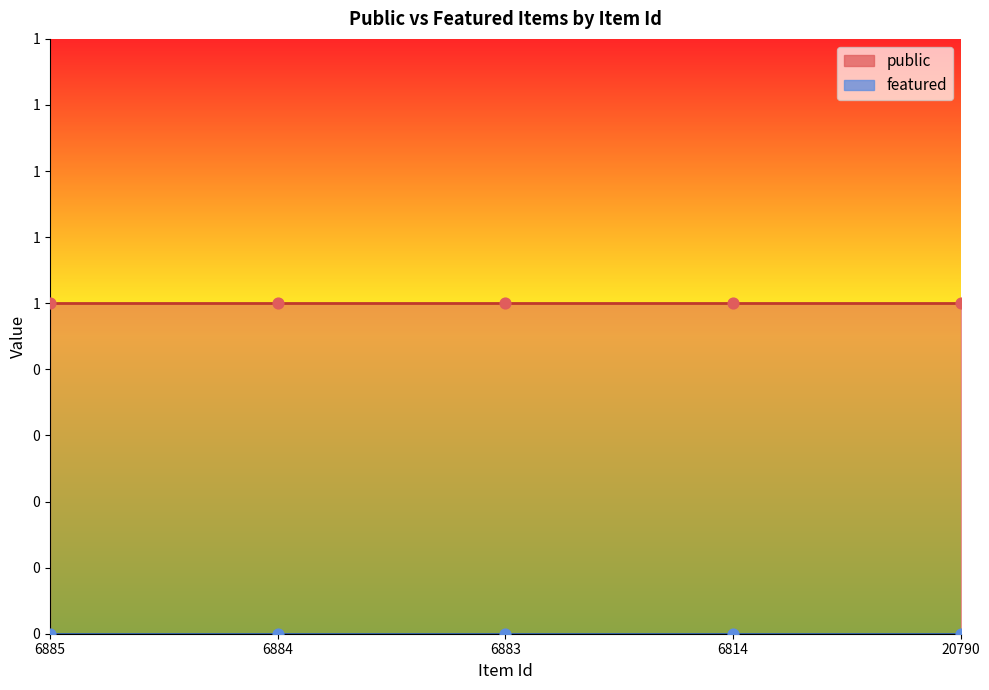

What are all the series names shown in the legend?

public, featured